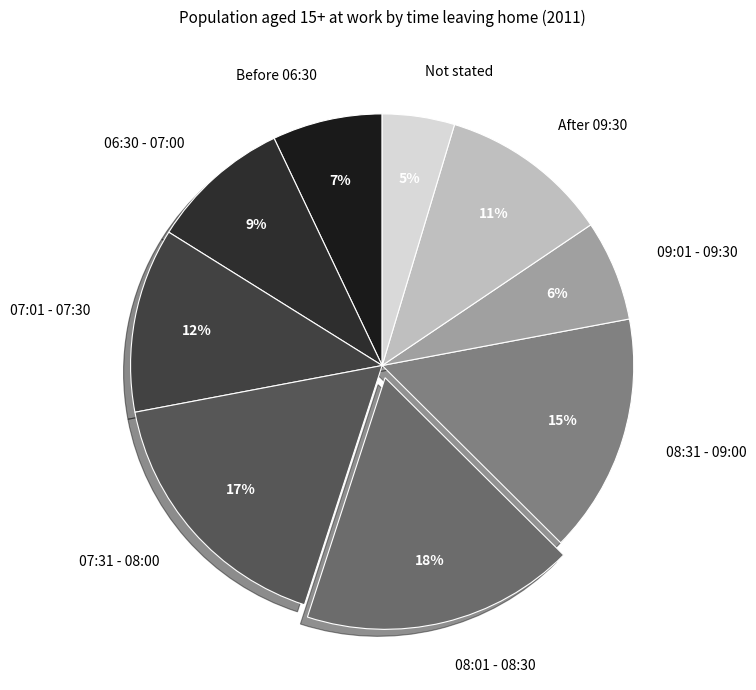

Combined, do 07:31 - 08:00 and Before 06:30 account for over 50%?

No